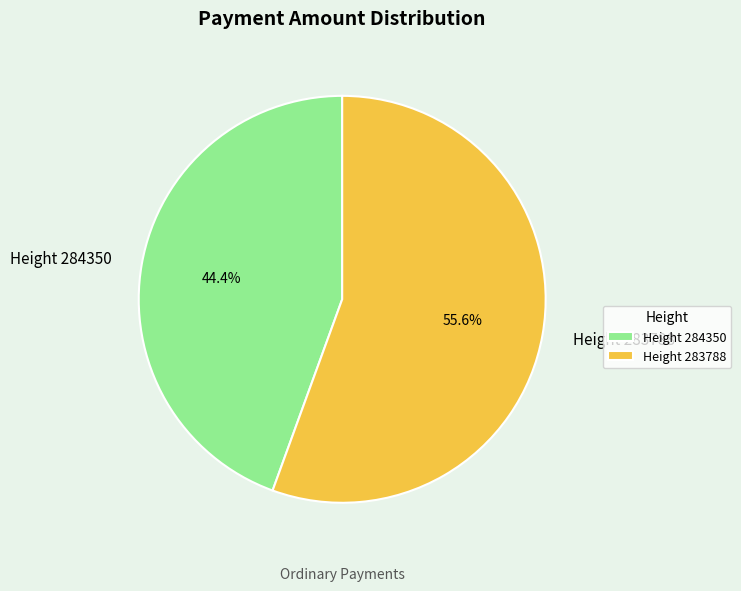

Which category has the biggest portion of the pie?

Height 283788